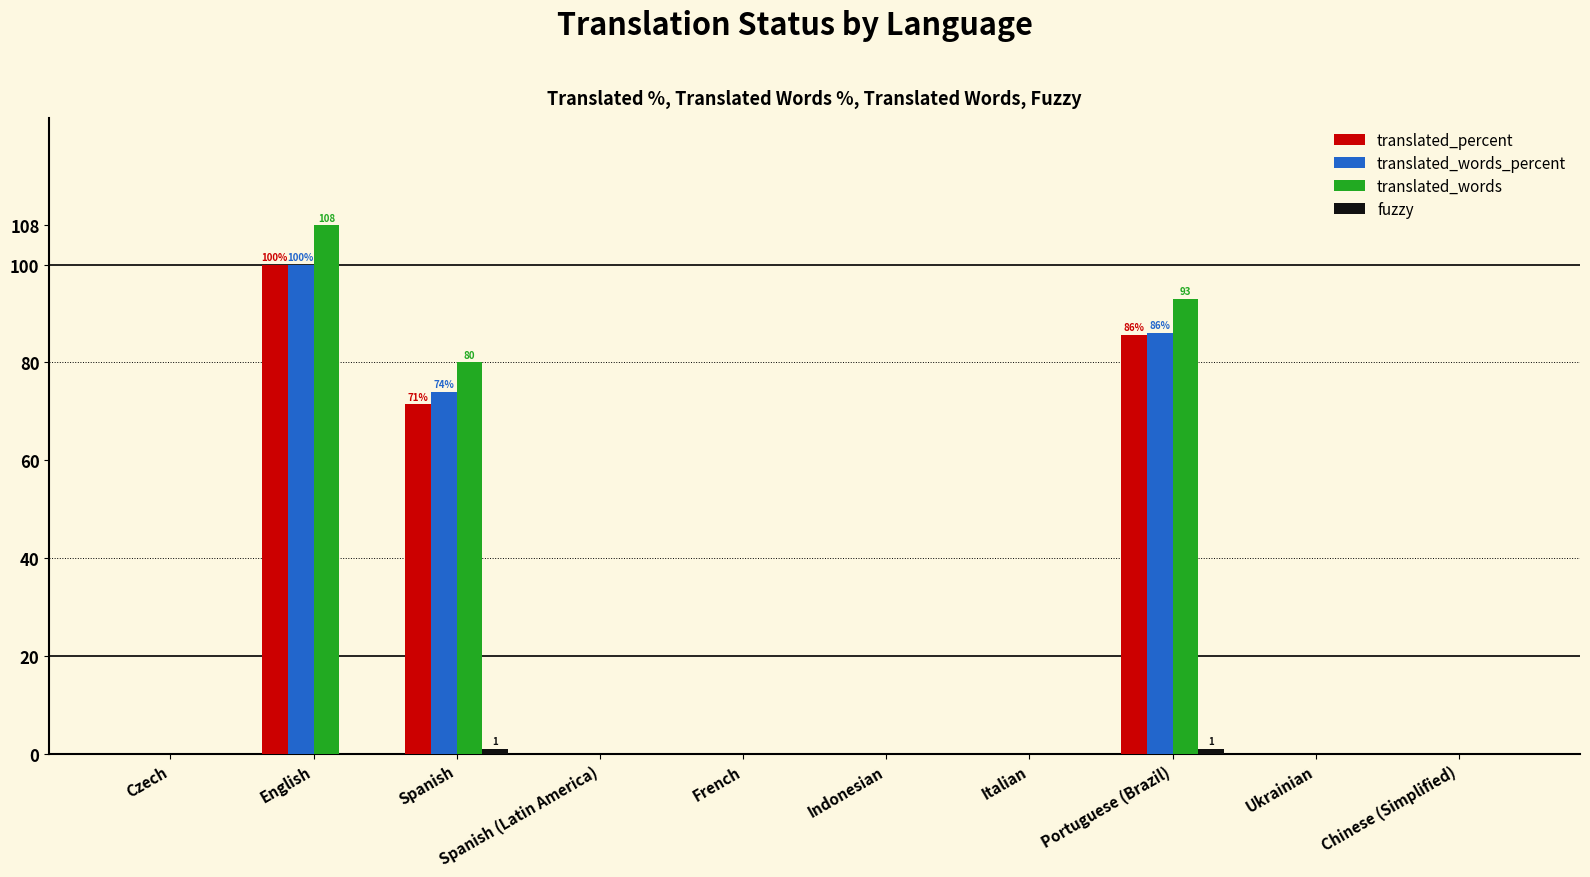

Count the translated_words_percent values in the range 0 to 74.

8